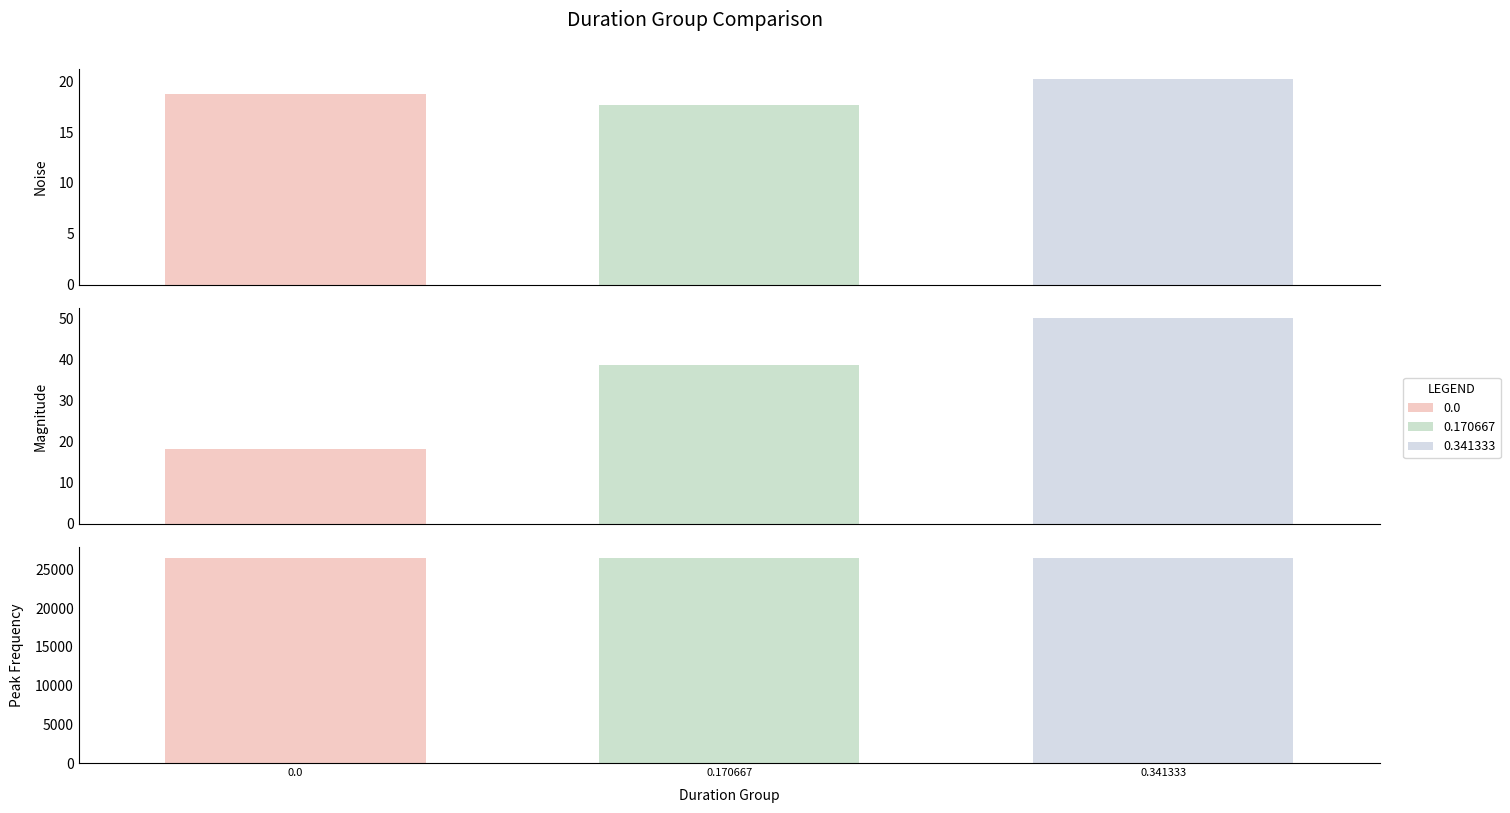

Count the number of data series in this chart.

3